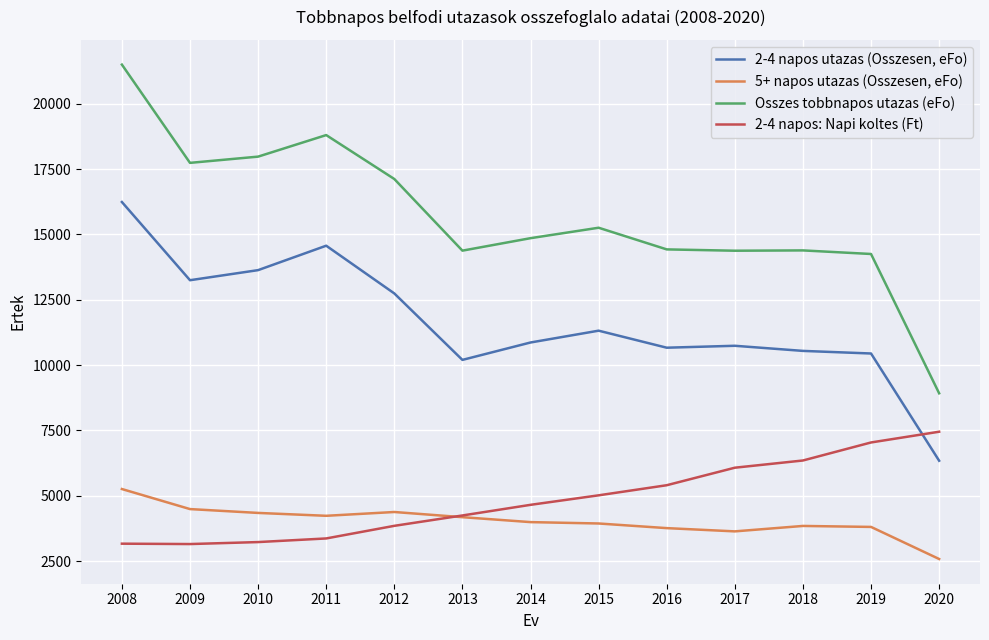

At which category does 2-4 napos utazas (Osszesen, eFo) reach its first local valley?

2009